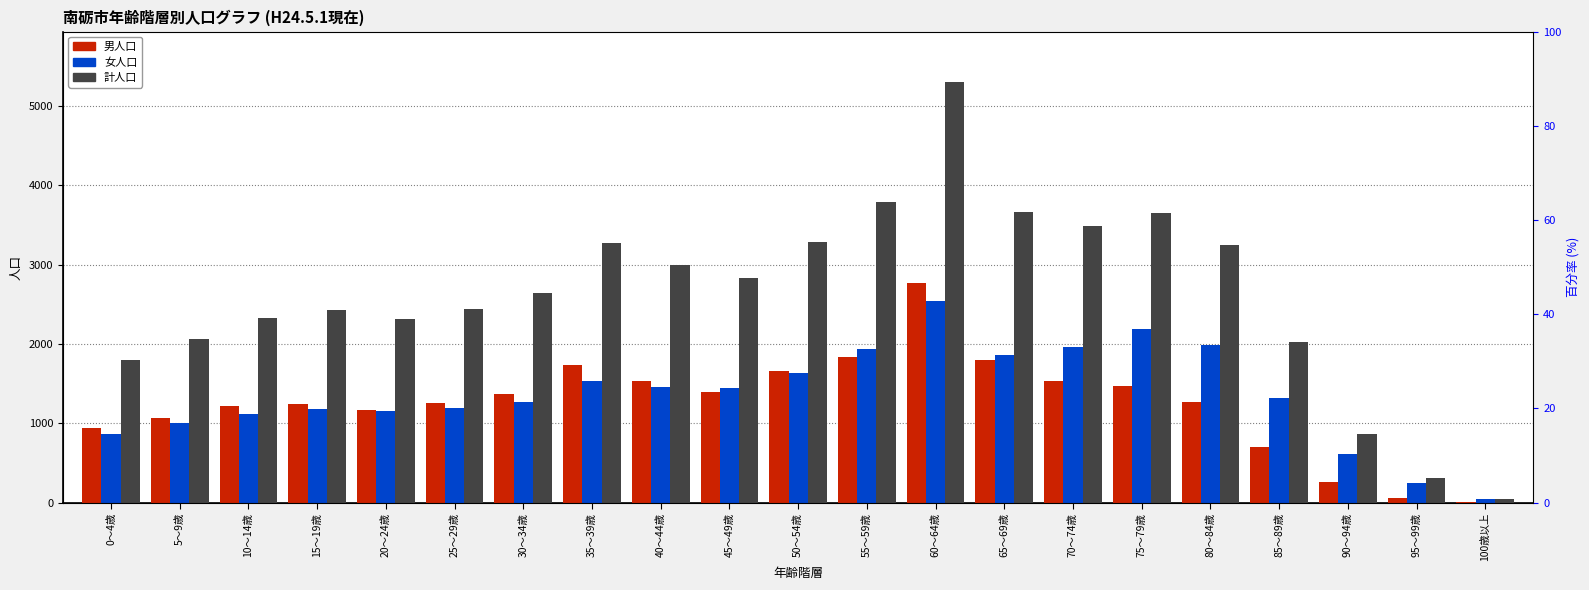

Reading left to right, extract all data points from this chart.

男人口: 936	1063	1213	1247	1170	1251	1375	1739	1536	1392	1658	1840	2764	1797	1534	1468	1265	703	259	55	4
女人口: 860	1002	1114	1182	1150	1192	1270	1528	1454	1444	1632	1942	2535	1860	1956	2183	1982	1315	611	252	46
計人口: 1796	2065	2327	2429	2320	2443	2645	3267	2990	2836	3290	3782	5299	3657	3490	3651	3247	2018	870	307	50